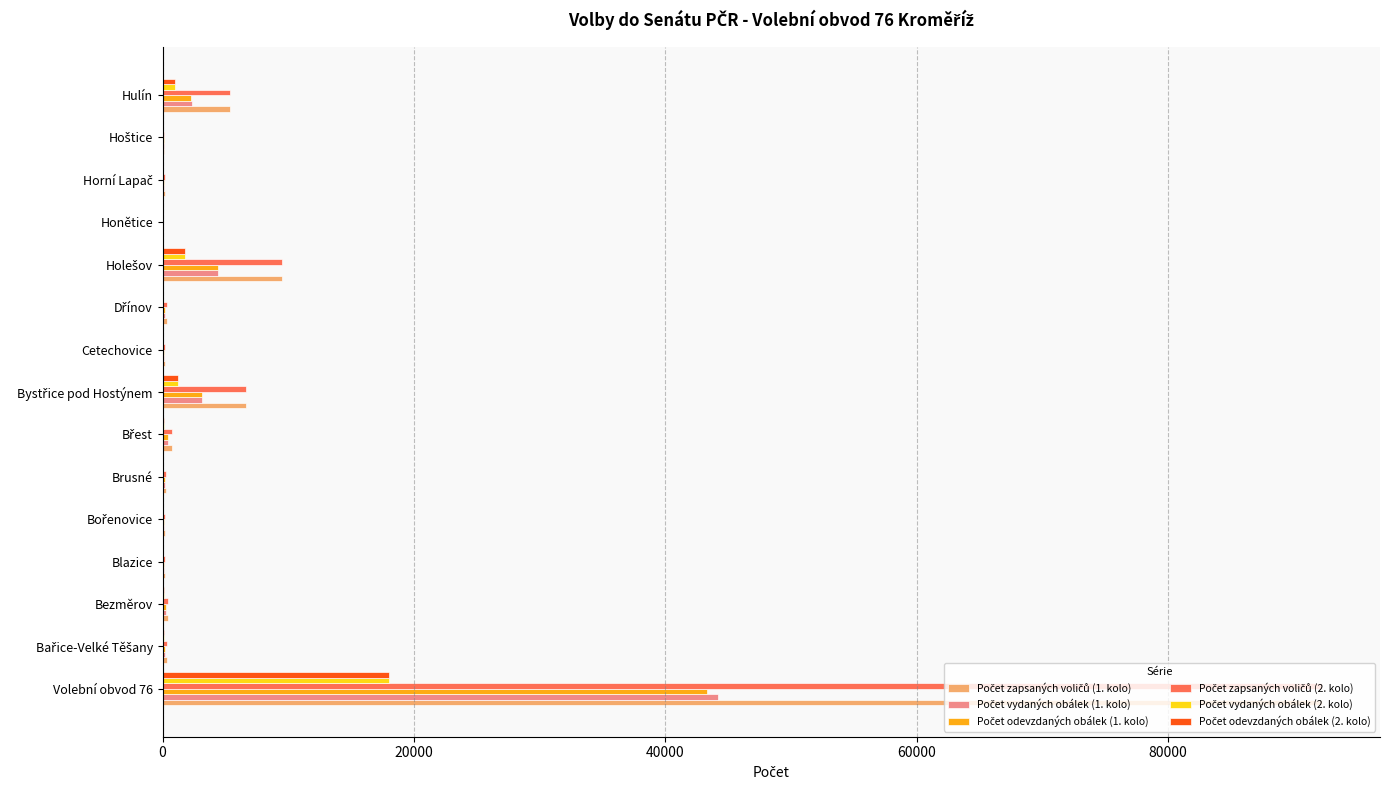

What is the maximum value shown in the chart?

92237